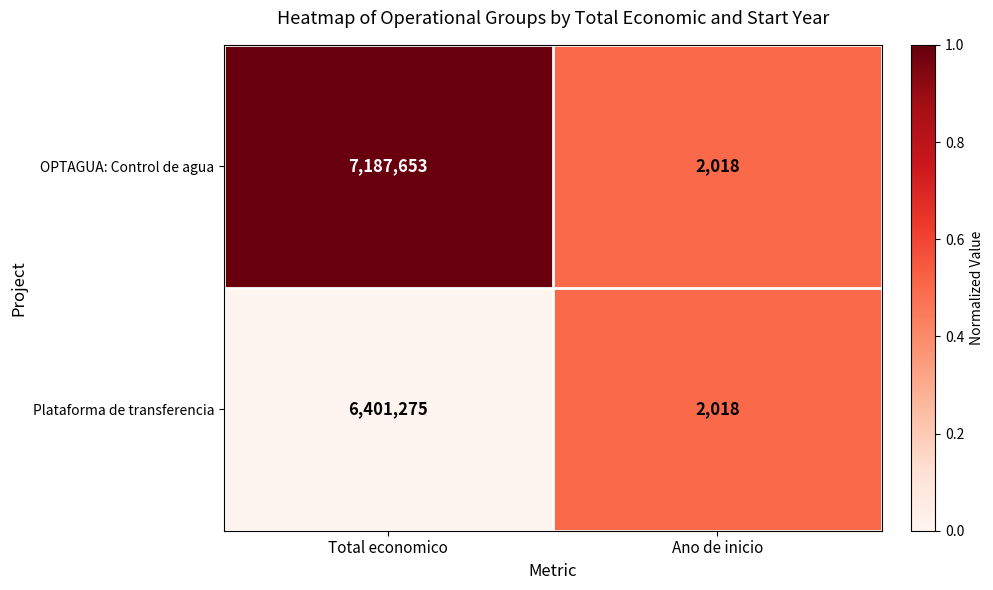

The OPTAGUA: Control de agua series shows 2018 at Ano de inicio. True or false?

True